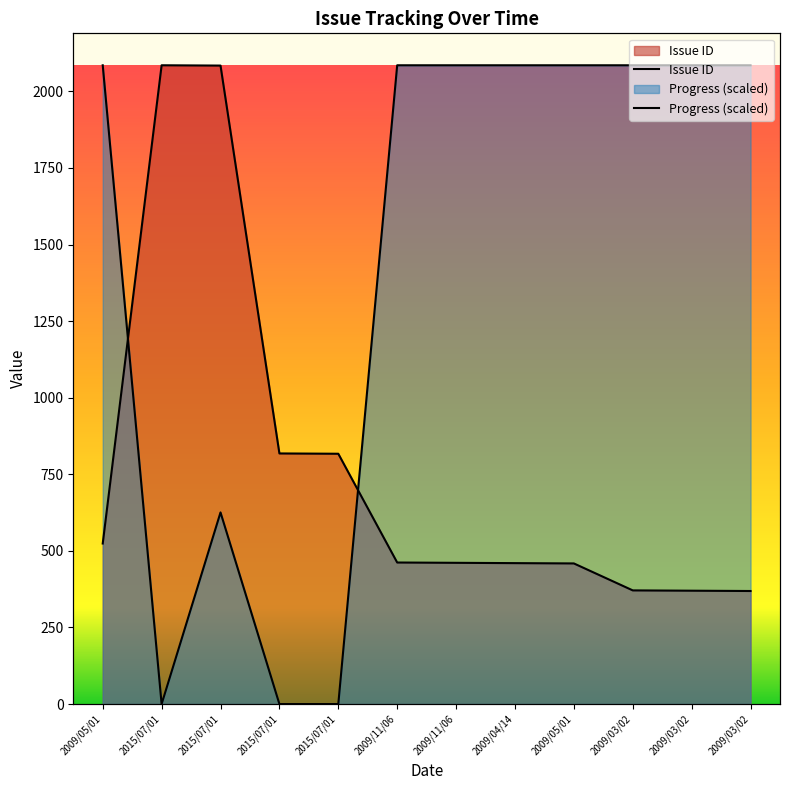

What is the approximate value of Progress at 2009/11/06?

2085.0